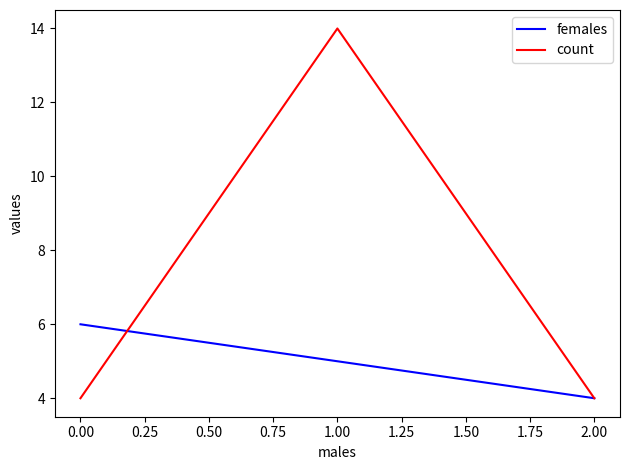

How many categories are shown in the chart?

3